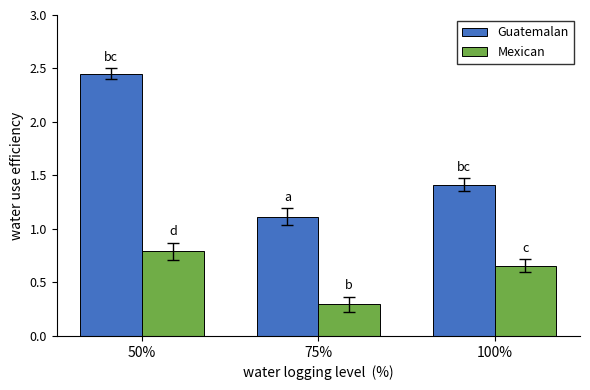

List the labels in order of Guatemalan value, smallest first.

75%, 100%, 50%